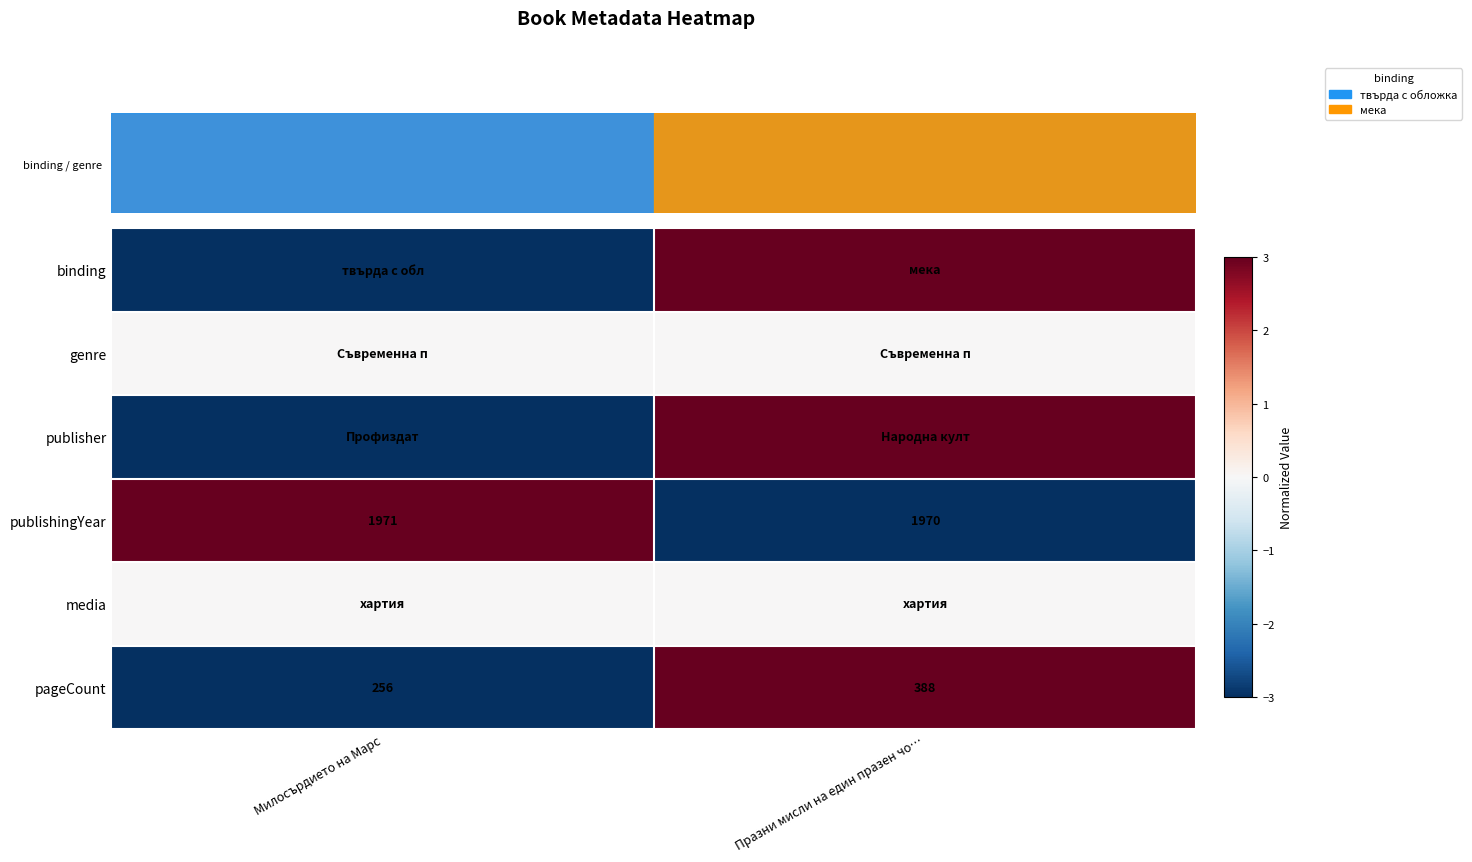

What is the sum of all publishingYear values?

3941